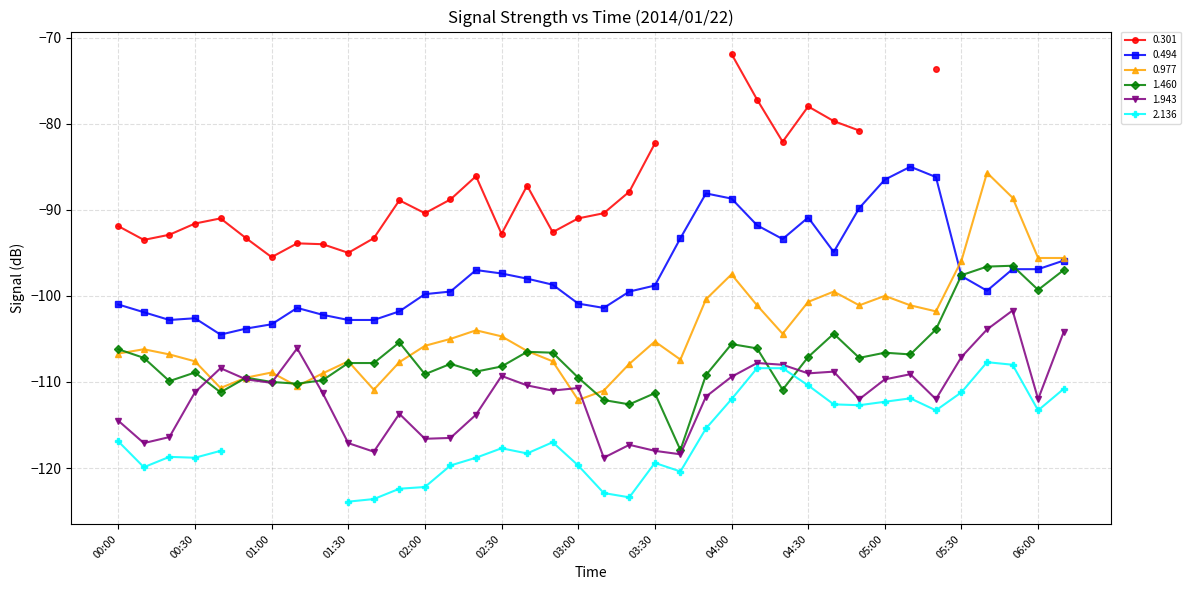

At which label is 0.977 closest to -98?

04:00